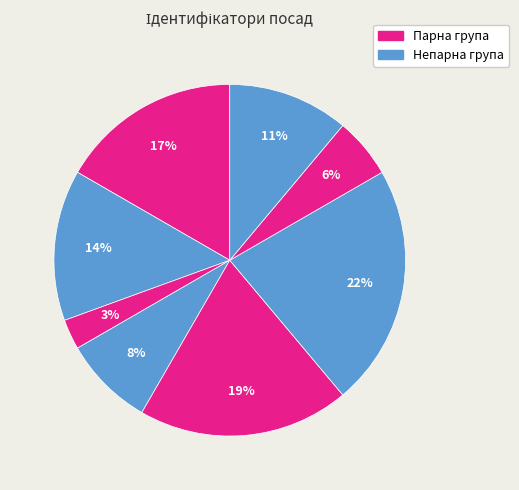

Count the number of slices in the pie.

8